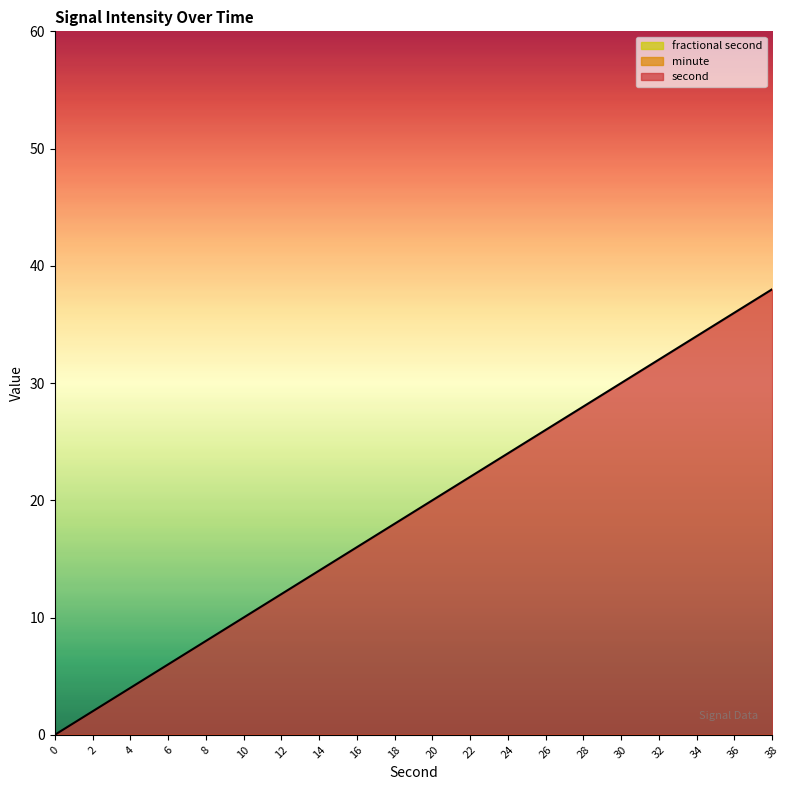

What is the spread (max minus min) of values at 32?

32